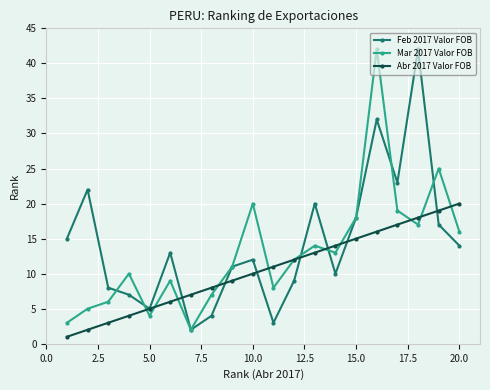

What is the value of the Abr 2017 Valor FOB point at the 8th from the left?

8